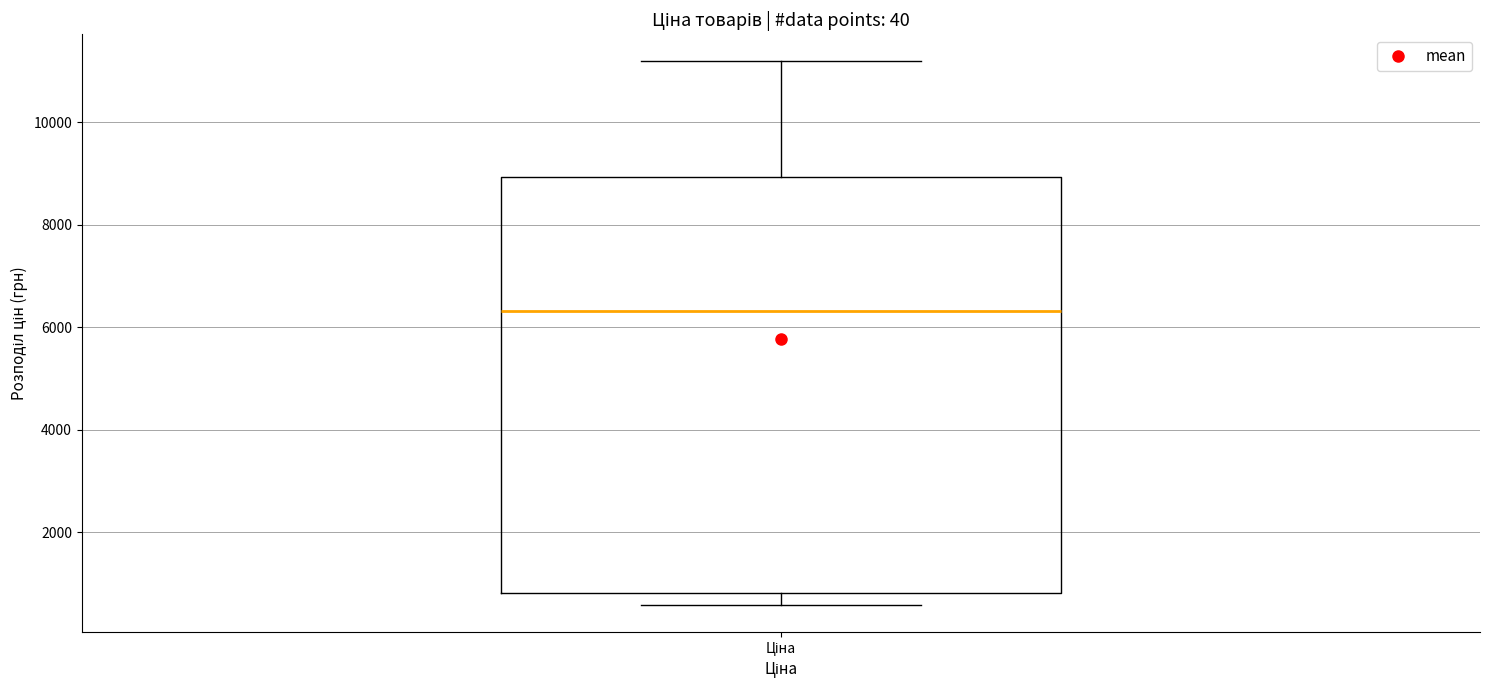

Read this box plot against the y-axis: the position of the median line, the range covered by the box, and the ends of both whiskers. The values are not printed on the chart, so give them approximately, as read against the axis.

median 6400, box 800 to 9000, whiskers 600 to 11200